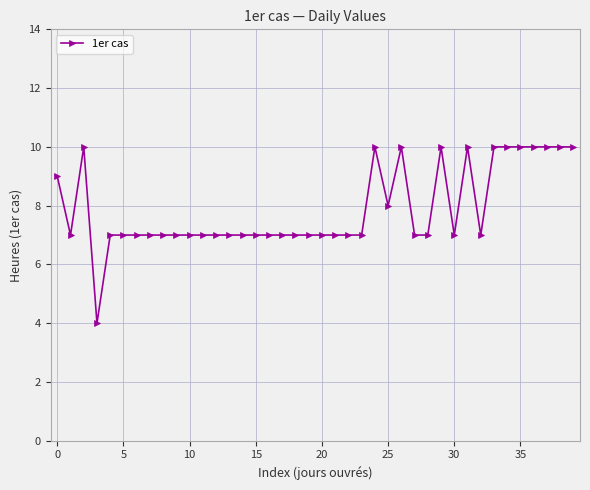

What is the greatest value displayed?

10